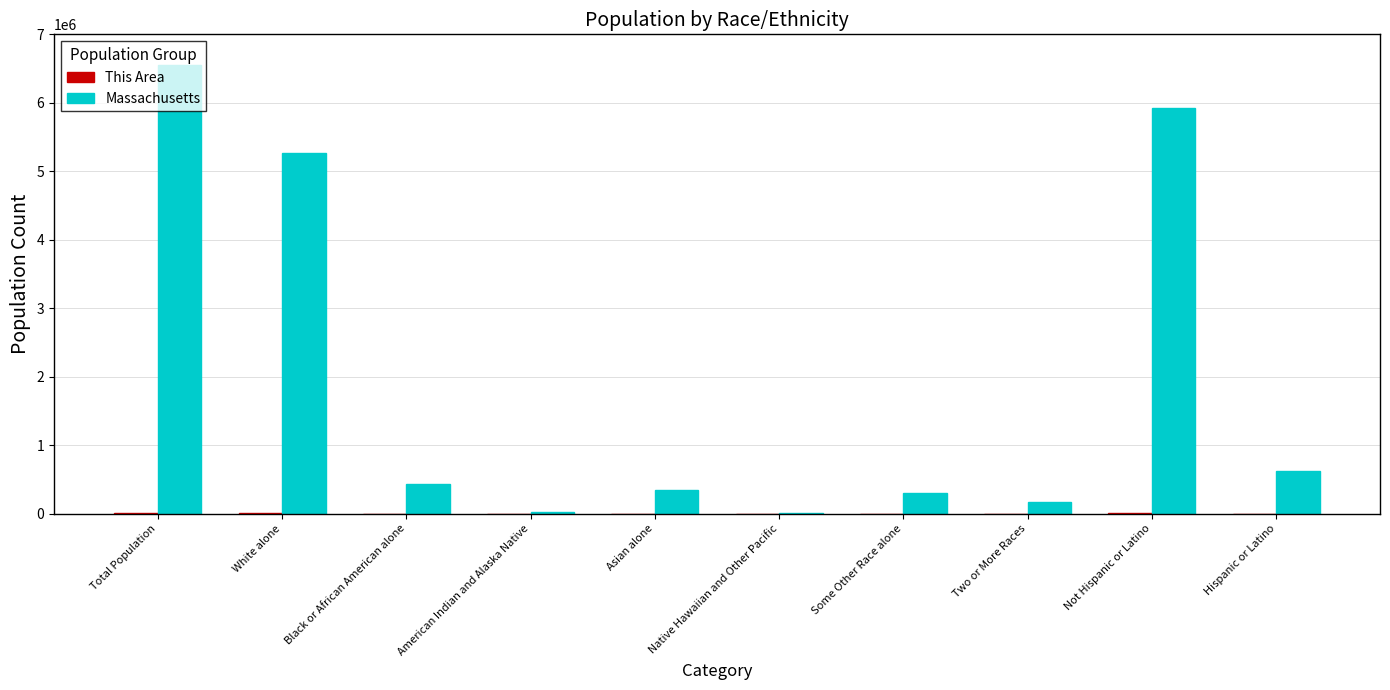

Between White alone and Hispanic or Latino, which series saw the biggest shift?

Massachusetts